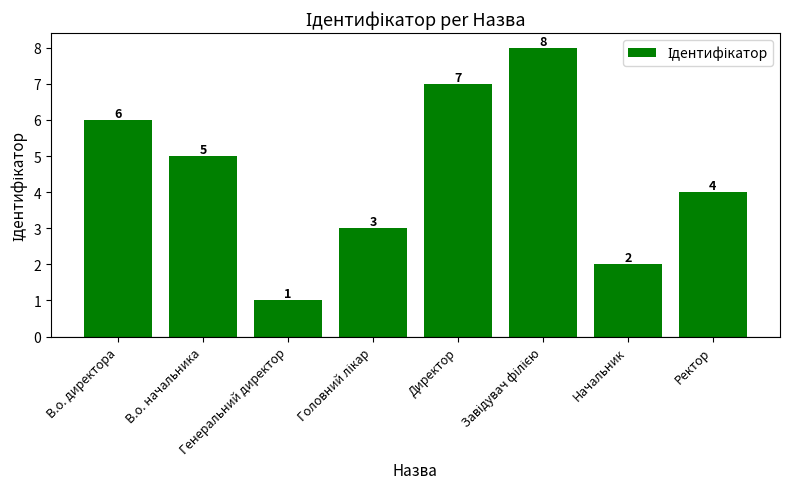

What is the maximum value shown in the chart?

8